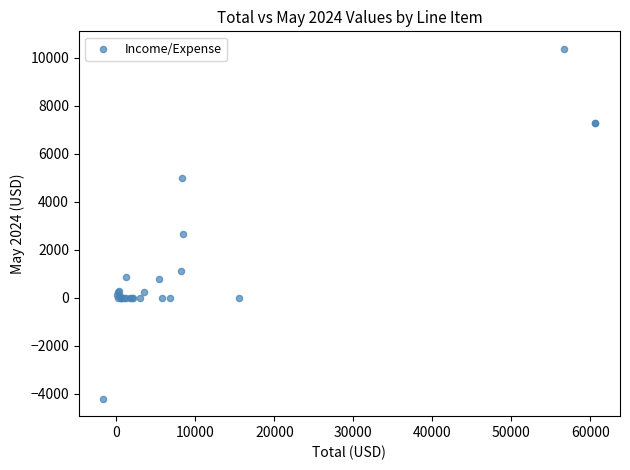

What Y value in the scatter plot is closest to 3080?

2638.7